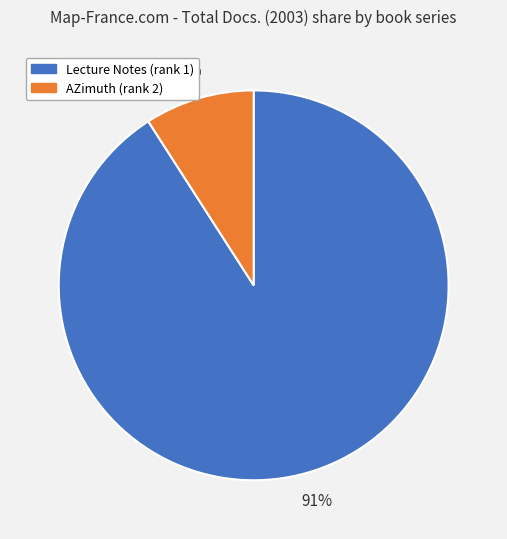

To the nearest percent, what is the average slice percentage?

50%